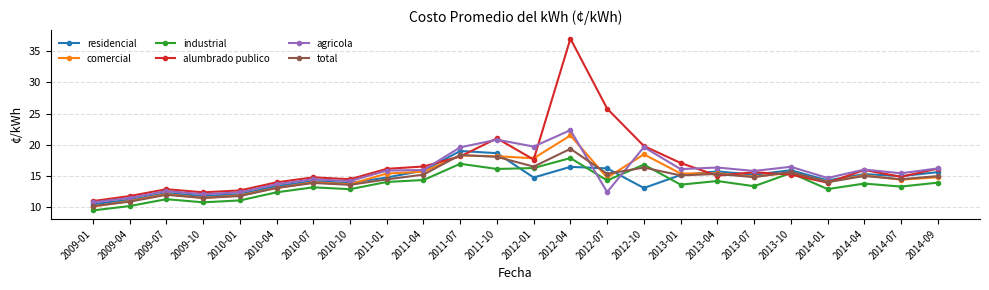

Is the value of agricola at 2011-07 greater than the value of residencial at 2011-01?

Yes